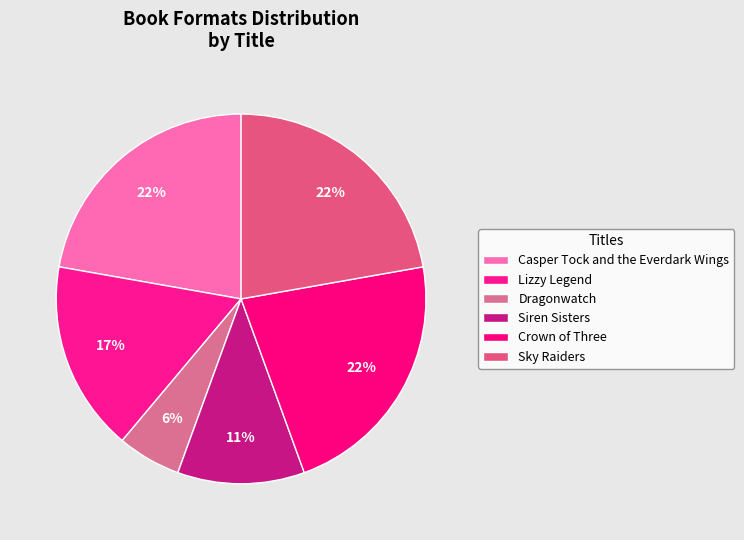

To the nearest percent, what portion does Casper Tock and the Everdark Wings represent?

22%